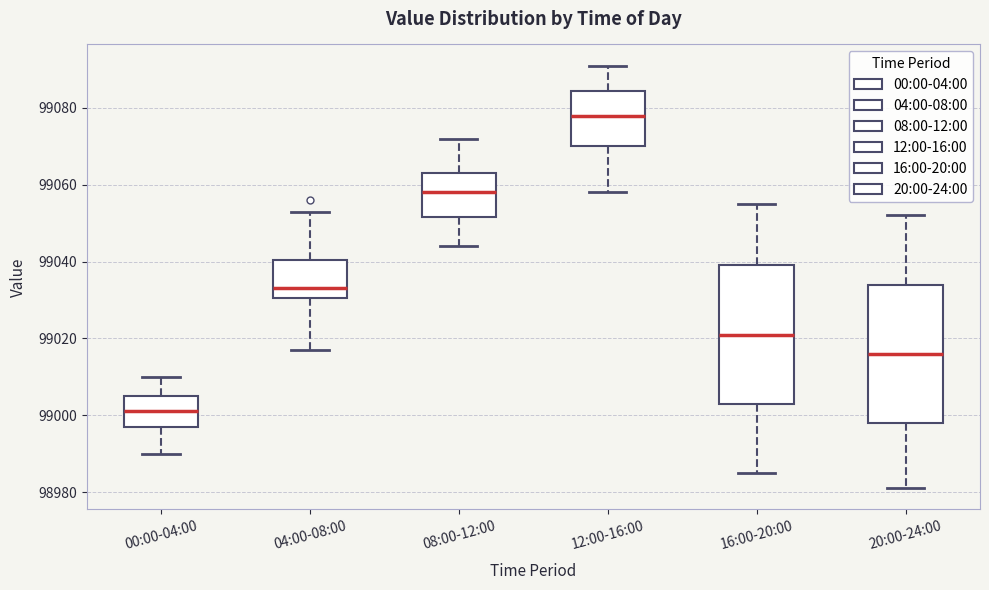

Reading left to right, read every box against the y-axis: the position of its median line, the range the box covers, and the ends of its whiskers. The values are not printed on the chart, so give them approximately, as read against the axis.

00:00-04:00: median 99002, box 98998 to 99006, whiskers 98990 to 99010
04:00-08:00: median 99034, box 99030 to 99040, whiskers 99018 to 99054
08:00-12:00: median 99058, box 99052 to 99064, whiskers 99044 to 99072
12:00-16:00: median 99078, box 99070 to 99084, whiskers 99058 to 99092
16:00-20:00: median 99022, box 99004 to 99040, whiskers 98986 to 99056
20:00-24:00: median 99016, box 98998 to 99034, whiskers 98982 to 99052